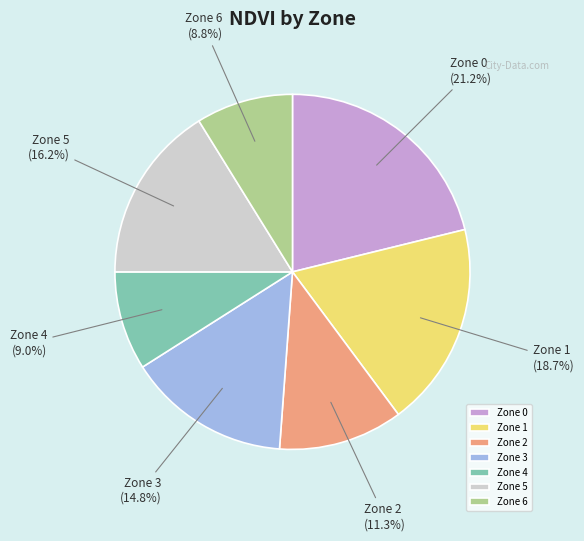

Does any single category account for the majority?

No